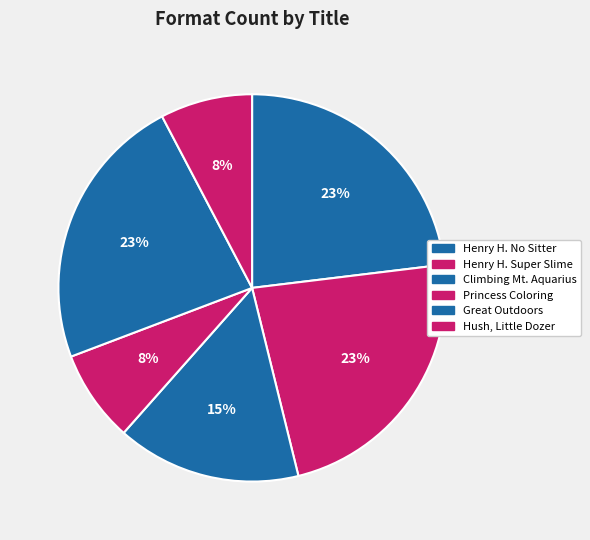

How many segments does this pie chart have?

6